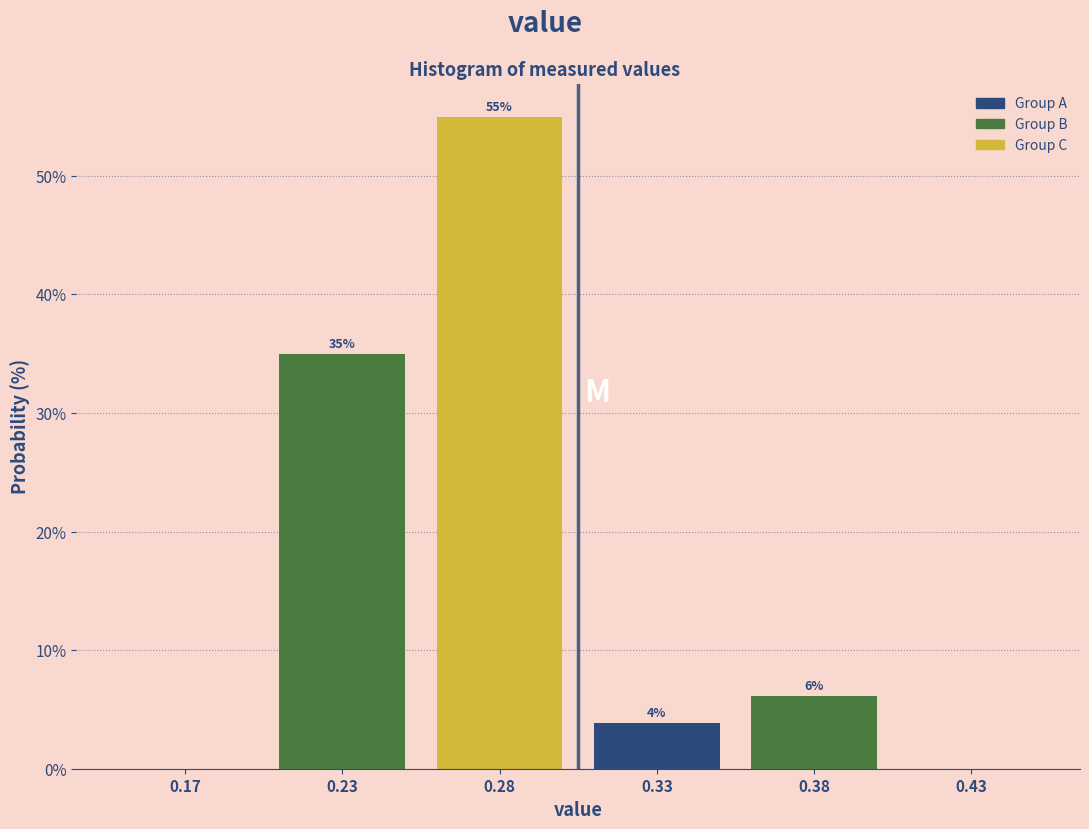

What is the sum of all values?

100.0